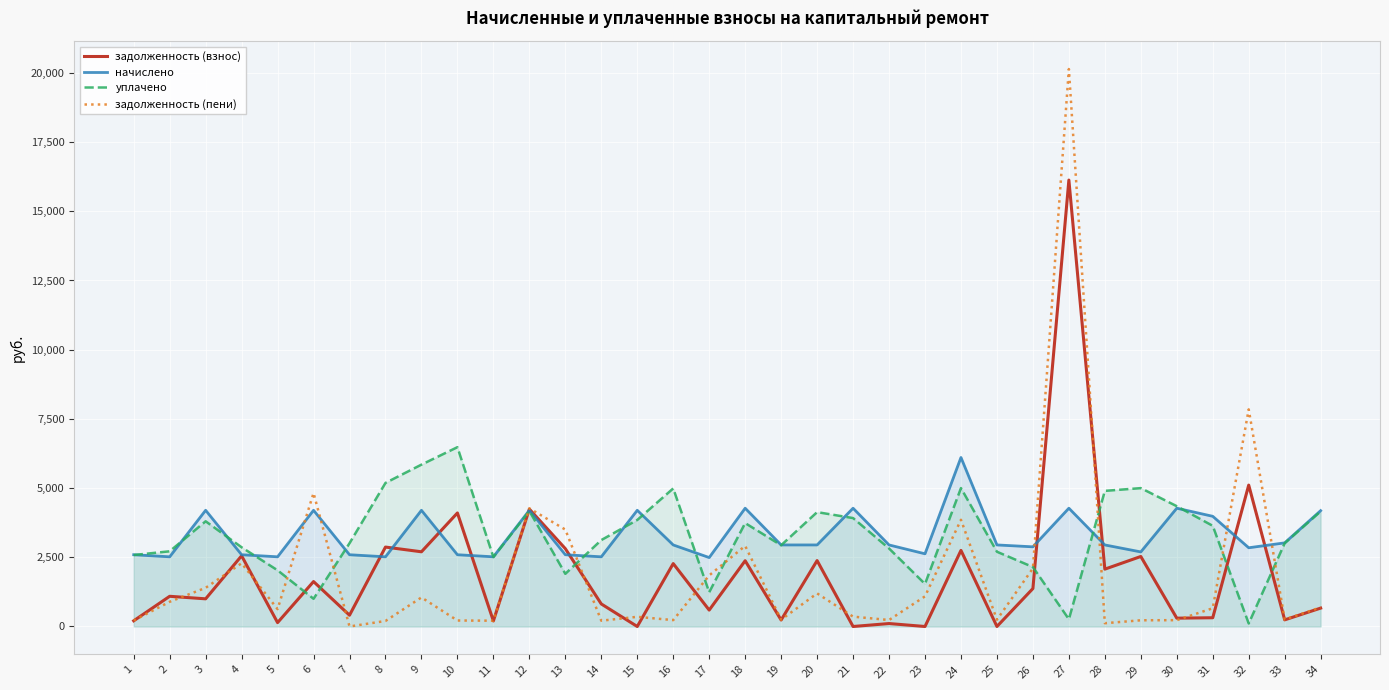

Reading right to left, what are all the values shown in this chart?

задолженность (взнос): 34=664.2	33=239.8	32=5107.8	31=315.9	30=301.0	29=2529.1	28=2071.6	27=16127.0	26=1370.5	25=0.0	24=2748.7	23=0.0	22=106.6	21=0.0	20=2381.0	19=233.8	18=2375.5	17=592.9	16=2272.3	15=0.0	14=814.7	13=2811.6	12=4241.5	11=199.8	10=4101.5	9=2698.8	8=2869.2	7=407.4	6=1622.9	5=140.2	4=2554.1	3=999.5	2=1091.1	1=205.7
начислено: 34=4184.5	33=3021.0	32=2844.1	31=3980.4	30=4273.0	29=2694.4	28=2946.1	27=4273.0	26=2878.1	25=2946.1	24=6105.9	23=2626.3	22=2946.1	21=4273.0	20=2946.1	19=2946.1	18=4273.0	17=2490.2	16=2946.1	15=4198.1	14=2517.5	13=2592.4	12=4198.1	11=2517.5	10=2592.4	9=4198.1	8=2517.5	7=2592.4	6=4198.1	5=2517.5	4=2592.4	3=4198.1	2=2517.5	1=2592.4
уплачено: 34=4160.2	33=3009.0	32=108.4	31=3636.5	30=4345.5	29=4998.9	28=4899.4	27=262.2	26=2147.7	25=2700.6	24=5000.0	23=1537.1	22=2818.9	21=3916.9	20=4131.6	19=2934.4	18=3735.8	17=1237.5	16=4987.7	15=3848.5	14=3122.4	13=1903.1	12=4172.1	11=2507.5	10=6477.8	9=5847.4	8=5186.8	7=3007.7	6=1001.0	5=2029.8	4=2861.5	3=3800.8	2=2716.4	1=2582.1
задолженность (пени): 34=688.5	33=251.8	32=7843.5	31=659.8	30=228.5	29=224.5	28=118.3	27=20137.8	26=2100.9	25=245.5	24=3854.6	23=1089.2	22=233.8	21=356.1	20=1195.5	19=245.5	18=2912.7	17=1845.6	16=230.7	15=349.6	14=209.8	13=3500.9	12=4267.5	11=209.8	10=216.0	9=1049.5	8=200.0	7=0.0	6=4820.0	5=627.9	4=2284.9	3=1396.8	2=892.1	1=216.0